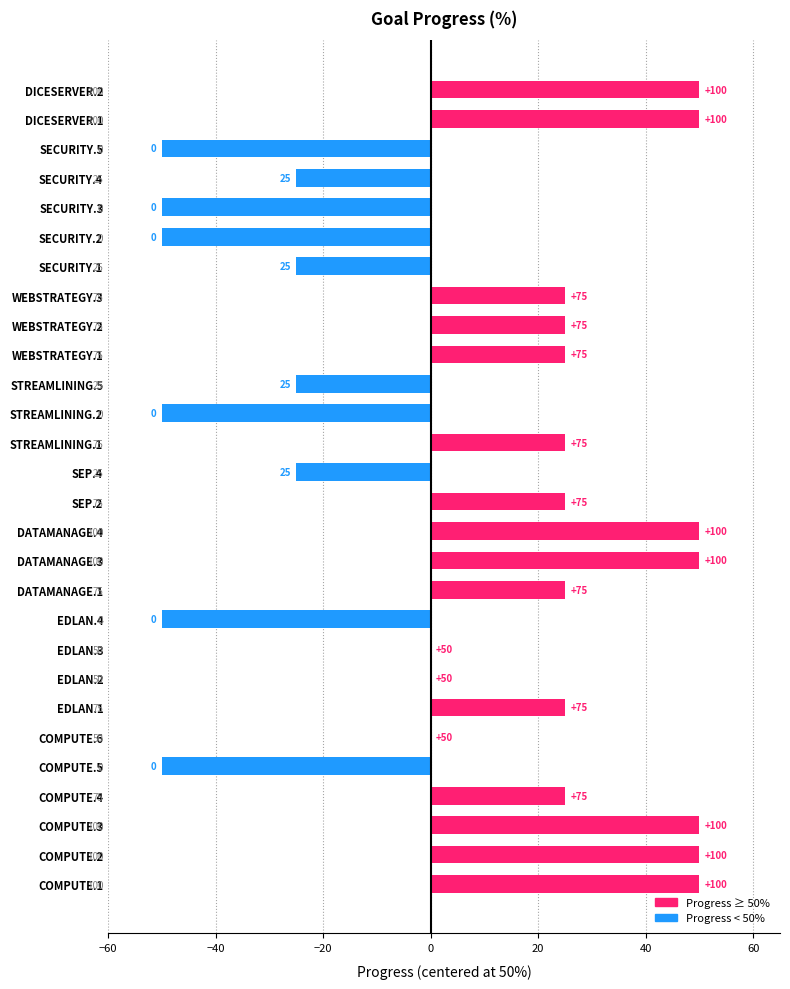

Reading left to right, what are all the values shown in this chart?

50	50	50	25	-50	0	25	0	0	-50	25	50	50	25	-25	25	-50	-25	25	25	25	-25	-50	-50	-25	-50	50	50